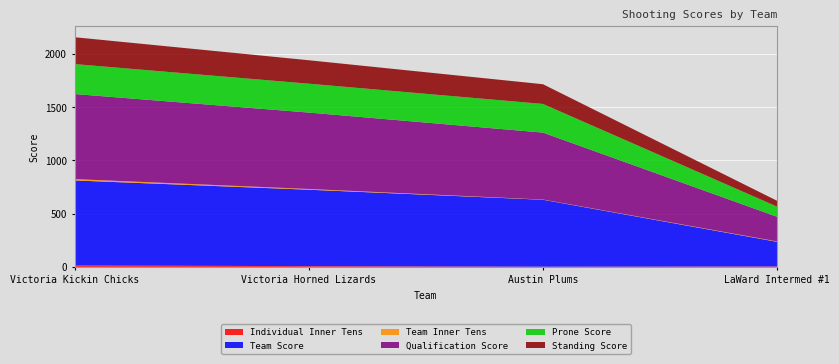

Reading left to right, transcribe all the data shown in this chart.

Individual Inner Tens: 13	7	2	4
Team Score: 798	717	628	231
Team Inner Tens: 13	7	2	4
Qualification Score: 798	717	628	231
Prone Score: 281	271	269	95
Standing Score: 252	220	185	55